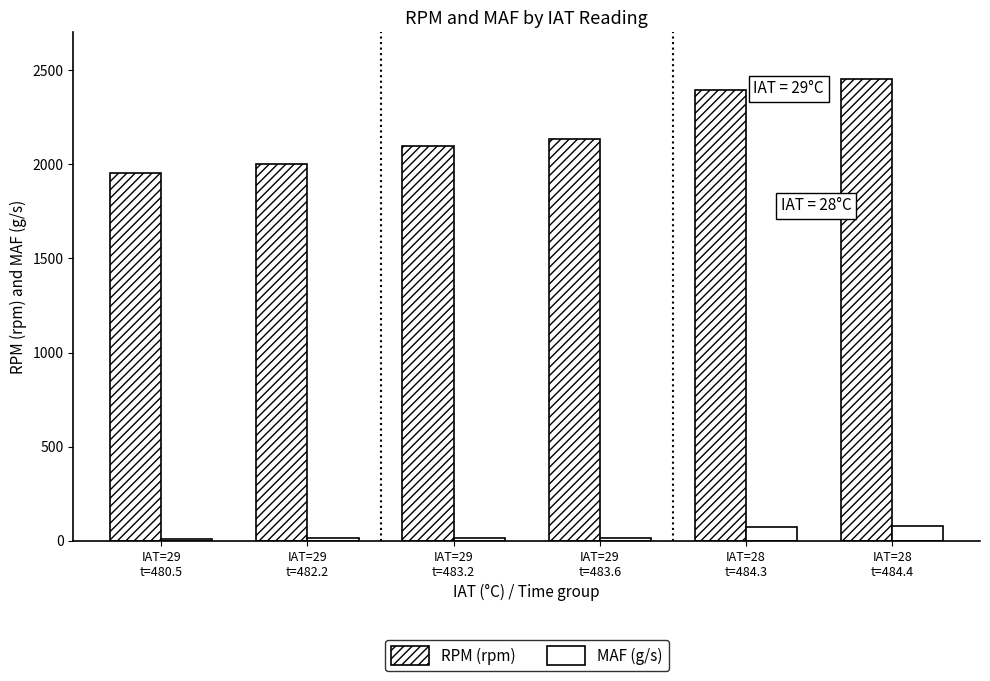

Where does the RPM (rpm) series first go above 2134?

IAT=28
t=484.3